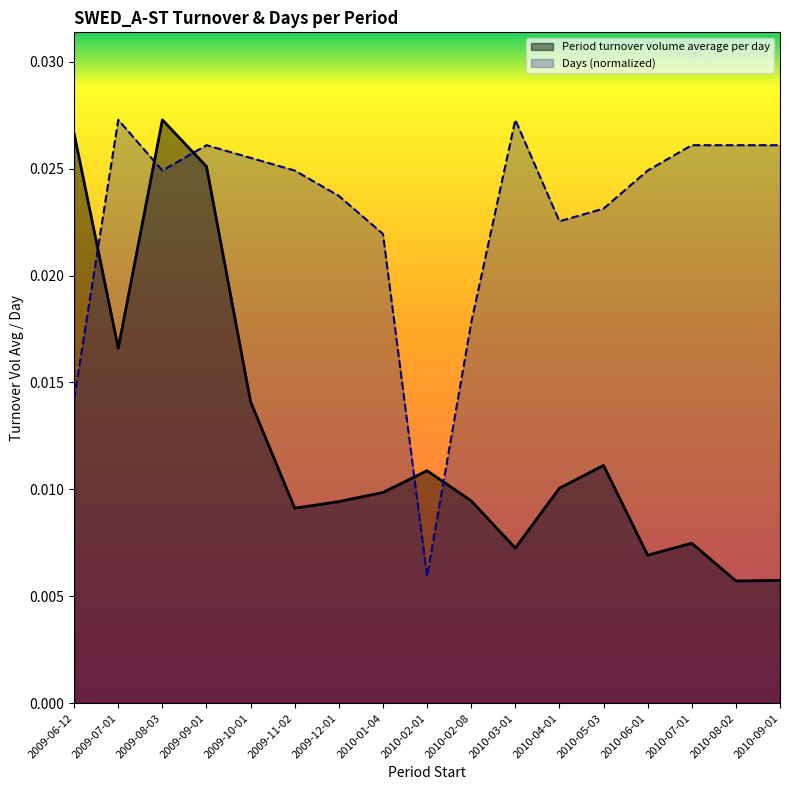

Rank the series by their average value, from highest to lowest.

Days (normalized), Period turnover volume average per day